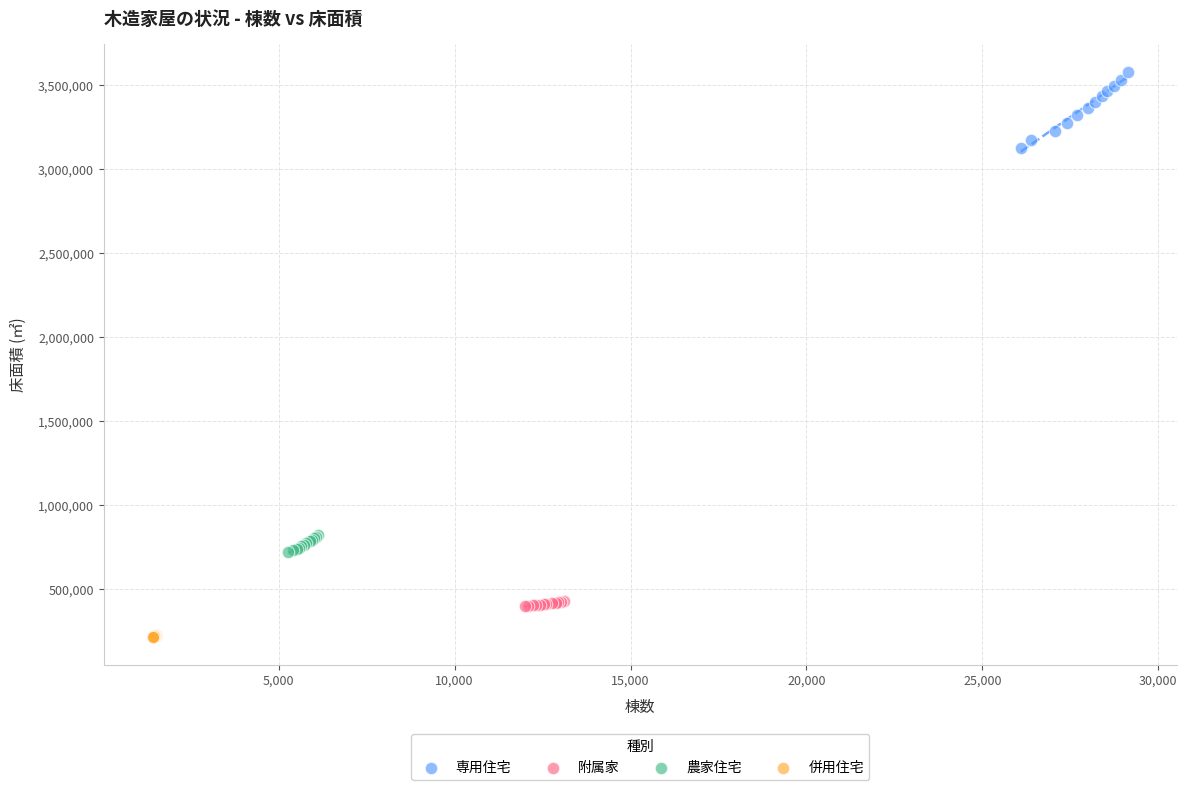

Which series contains the highest Y value?

専用住宅